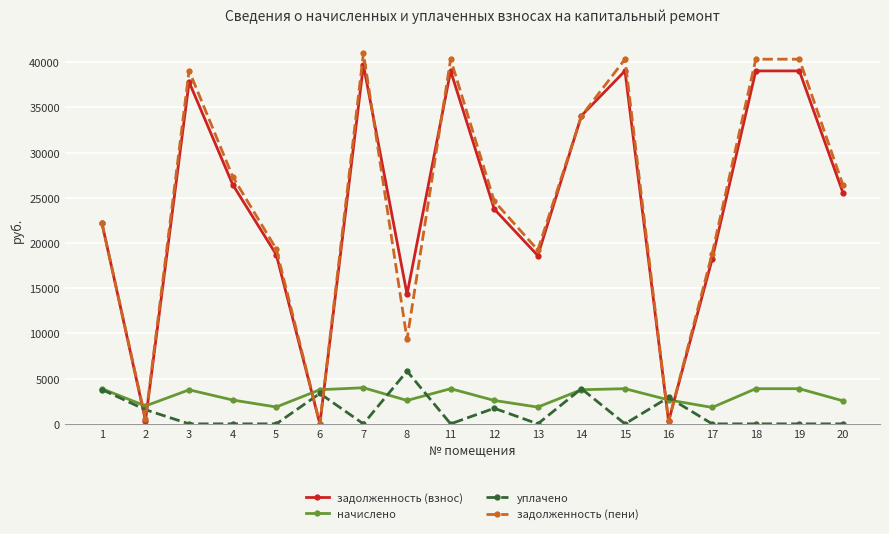

Is it true that уплачено equals 3796.0 at 1?

True